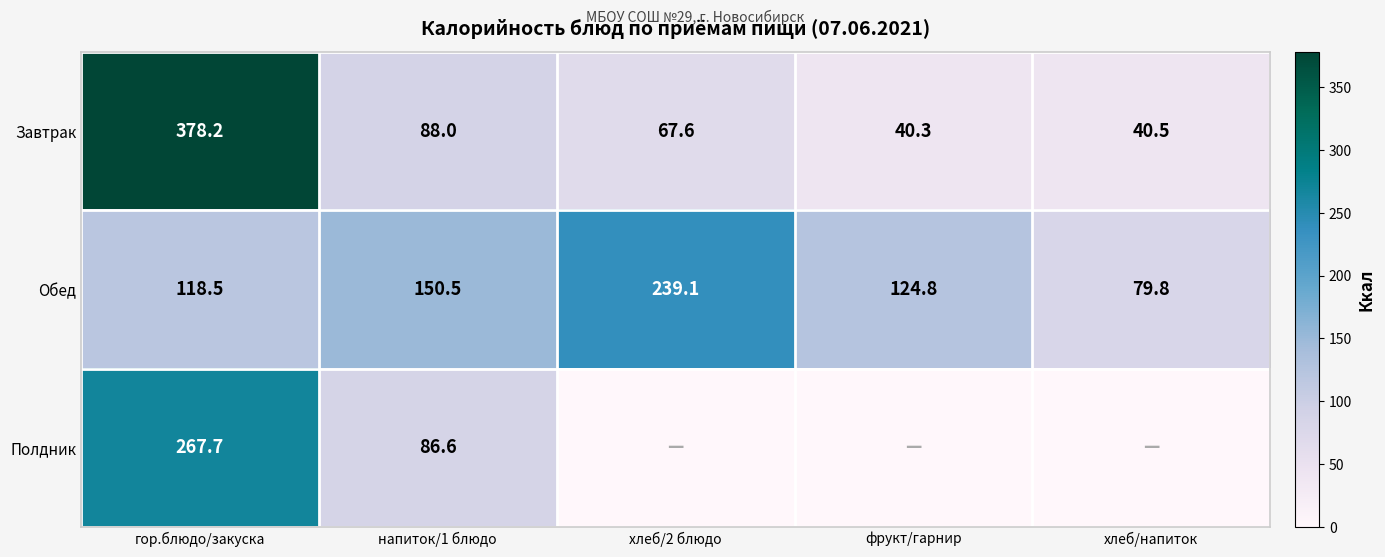

Is the value of Полдник at напиток/1 блюдо greater than the value of Завтрак at фрукт/гарнир?

Yes